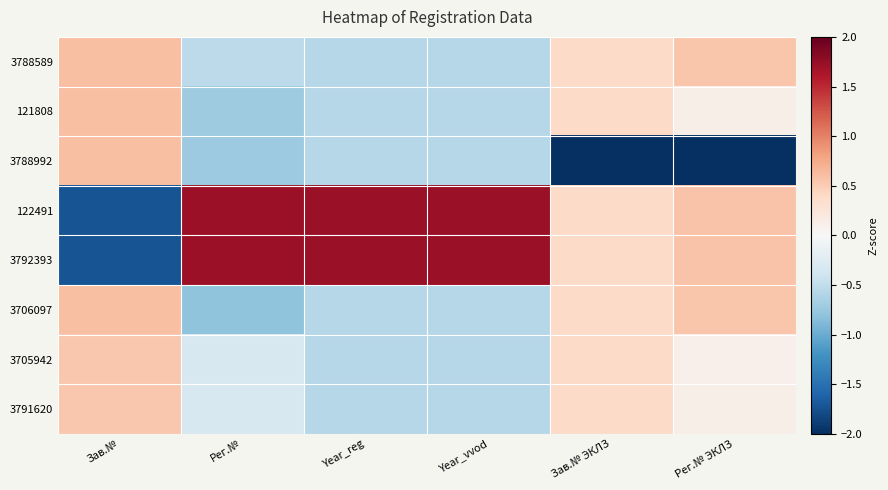

At Рег.№, list the series in order from smallest to largest.

3706097, 3788992, 121808, 3788589, 3791620, 3705942, 122491, 3792393